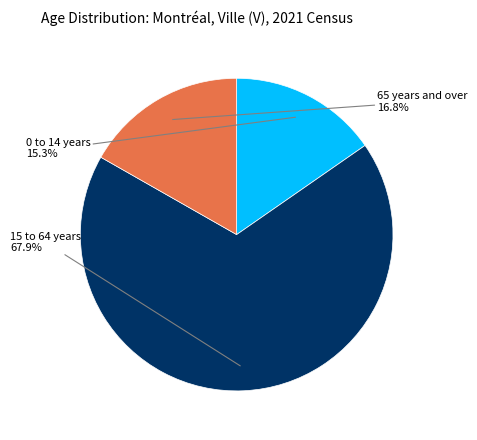

To the nearest percent, what is the average slice percentage?

33%